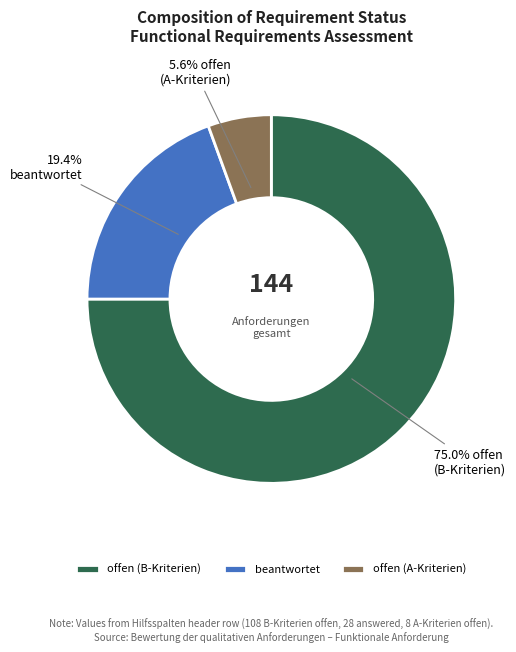

Which has a higher value, beantwortet or offen (B-Kriterien)?

offen (B-Kriterien)